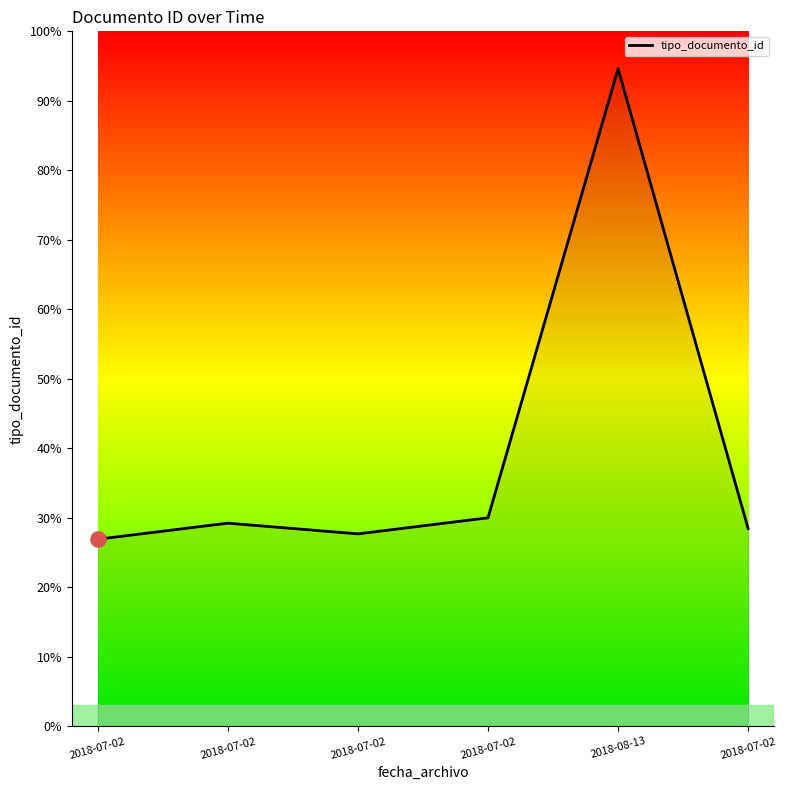

Is this an area chart (filled region under the line)?

Yes